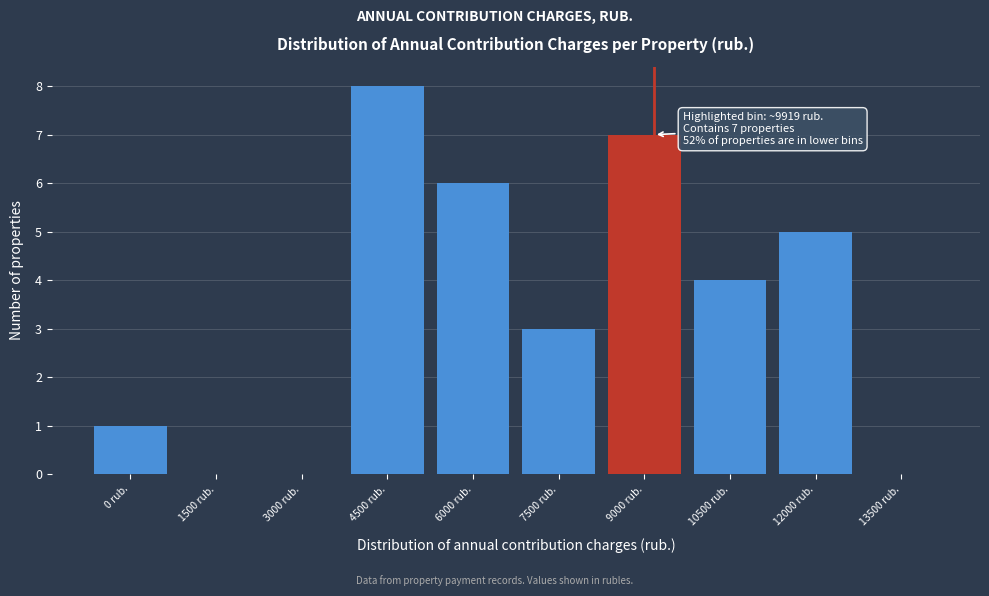

Reading left to right, transcribe all the data shown in this chart.

0 rub.=1	1500 rub.=0	3000 rub.=0	4500 rub.=8	6000 rub.=6	7500 rub.=3	9000 rub.=7	10500 rub.=4	12000 rub.=5	13500 rub.=0